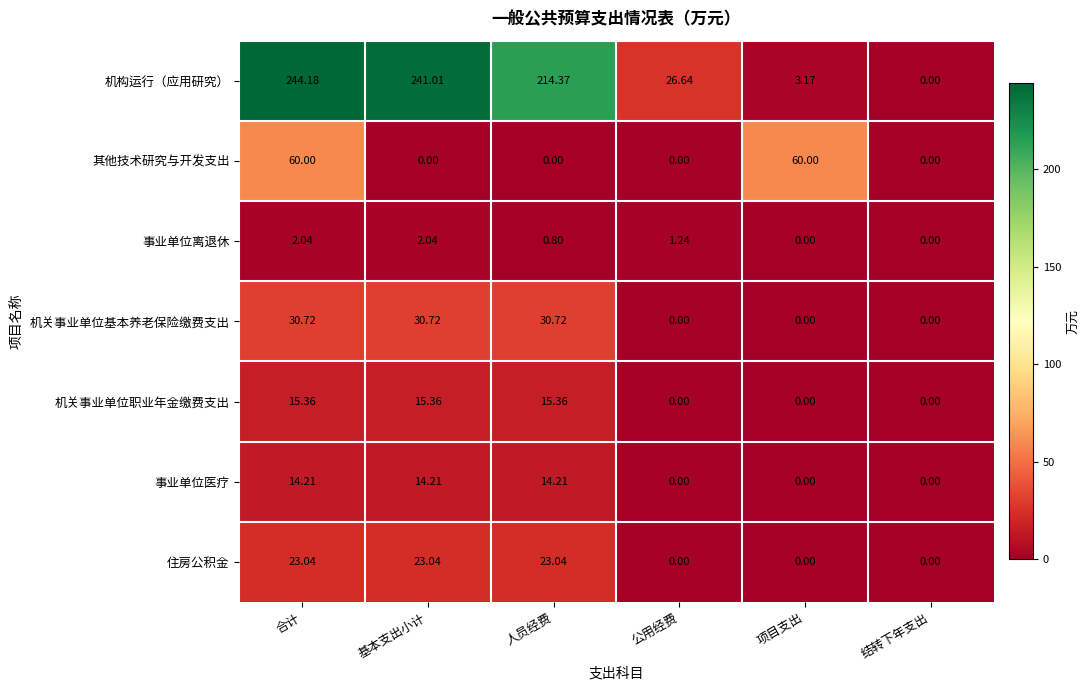

How many data points in 其他技术研究与开发支出 are above 0?

2